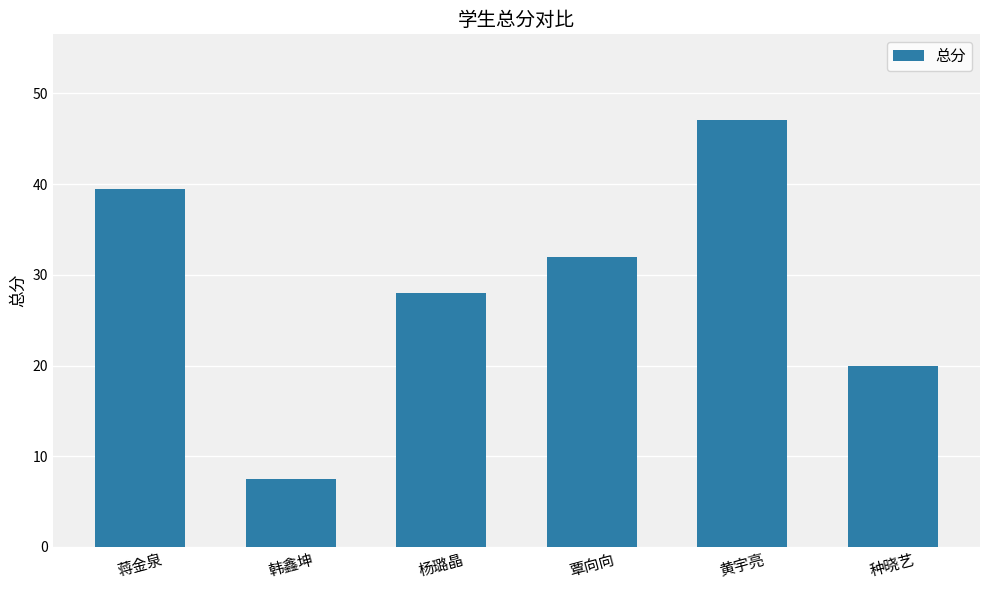

What is the sum of all values?

174.1